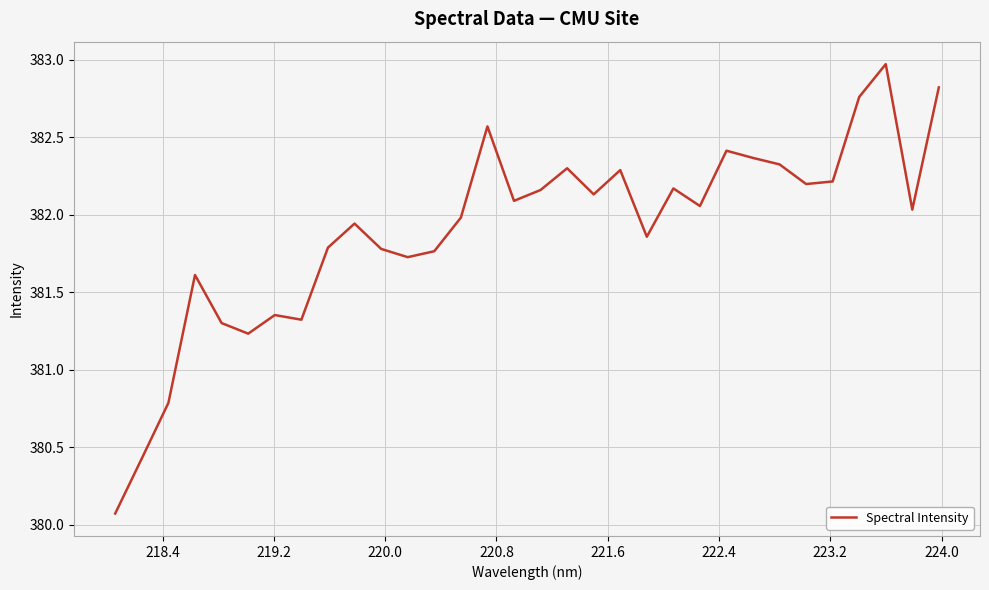

What is the difference between the maximum and minimum values?

2.9